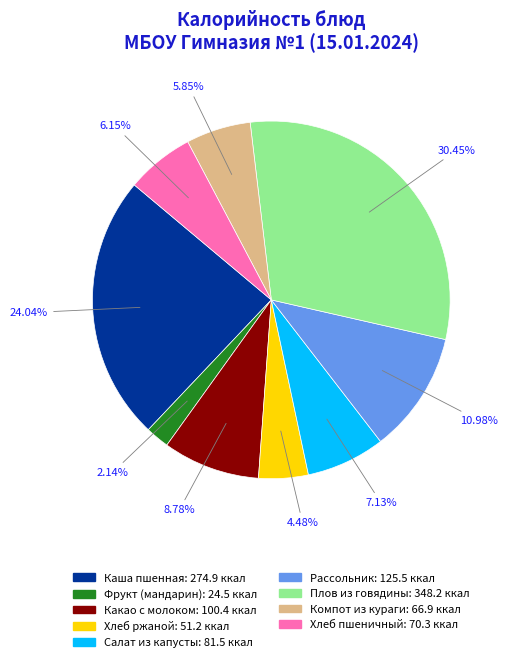

What portion of the pie excludes Какао с молоком?

91.2%